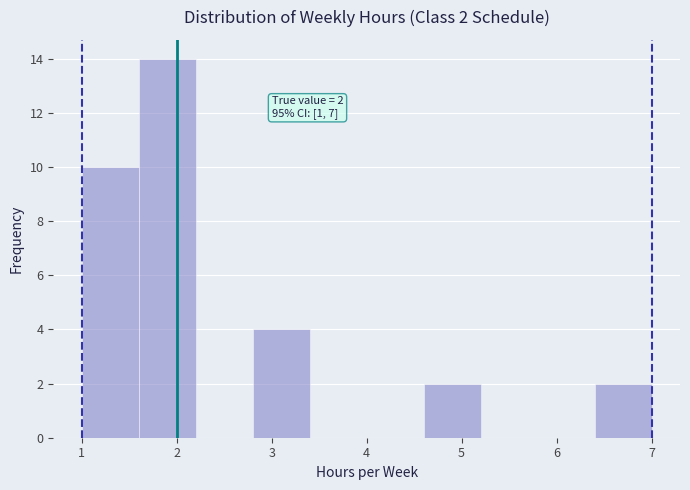

Which range on the x-axis has the tallest bar?

1.6 to 2.2